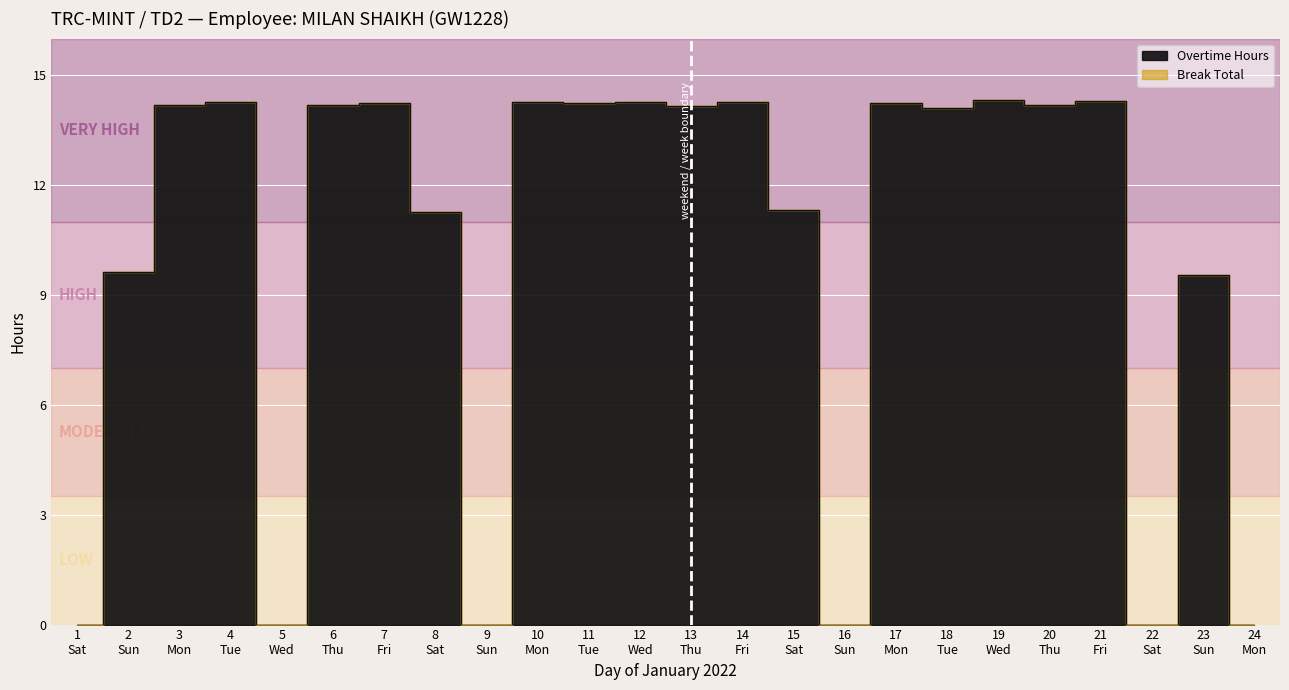

Reading left to right, what are all the values shown in this chart?

0.0	9.6	14.2	14.3	0.0	14.2	14.2	11.3	0.0	14.3	14.2	14.3	14.2	14.3	11.3	0.0	14.2	14.1	14.3	14.2	14.3	0.0	9.5	0.0